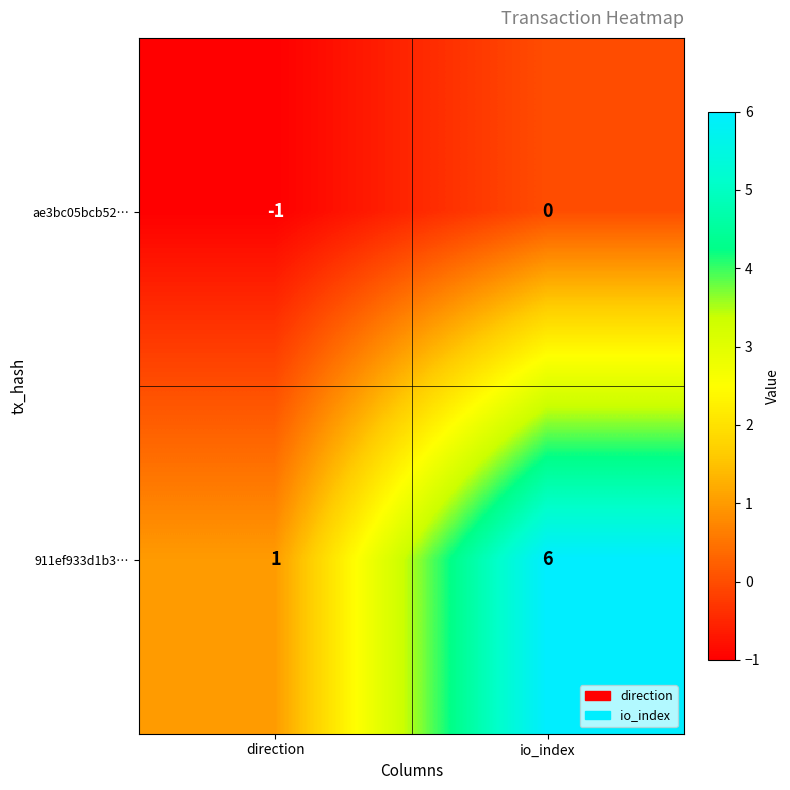

What is the maximum value shown in the chart?

6